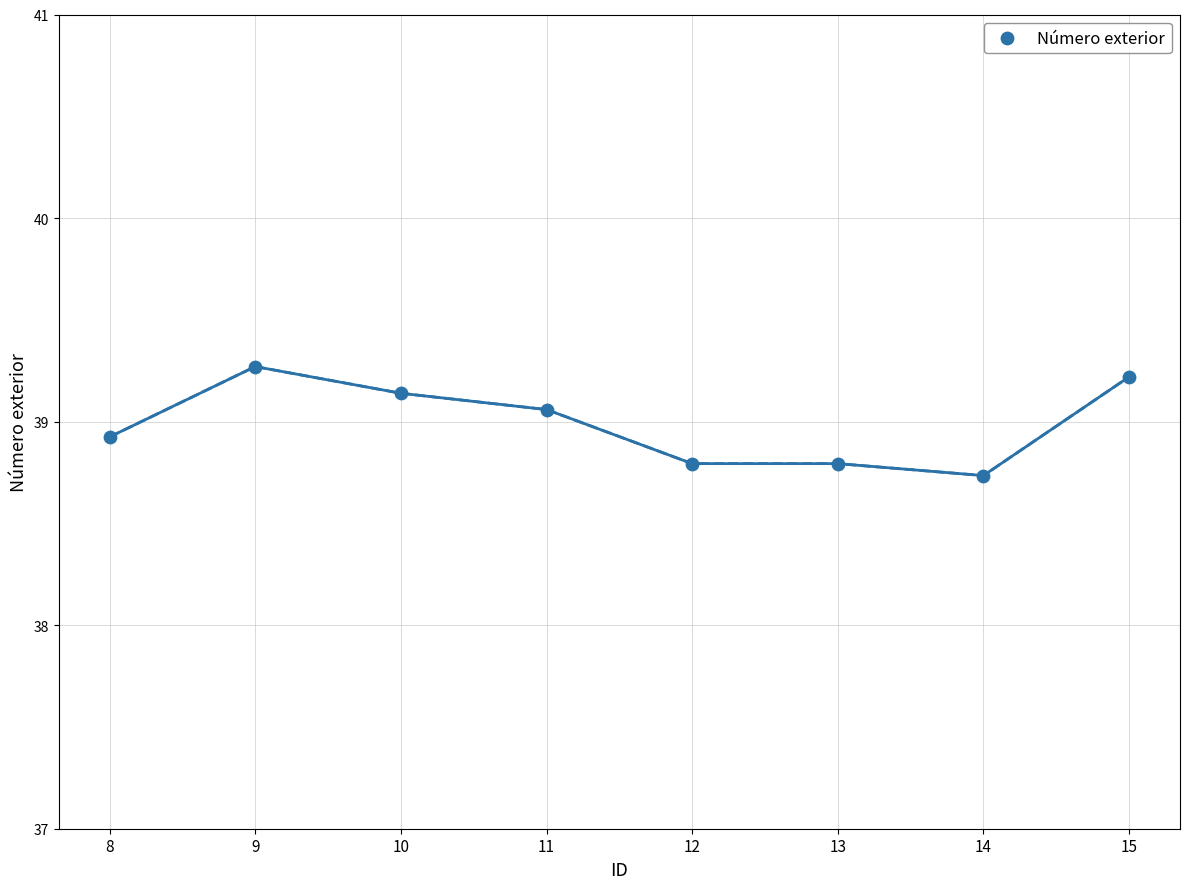

What is the ratio of the value at 14 to the value at 12?

1.0